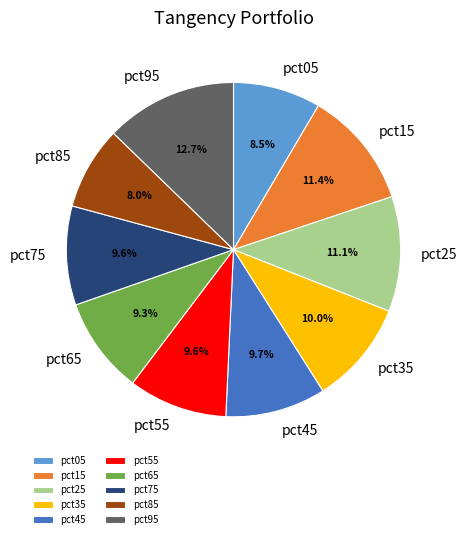

How many slices are in this pie chart?

10